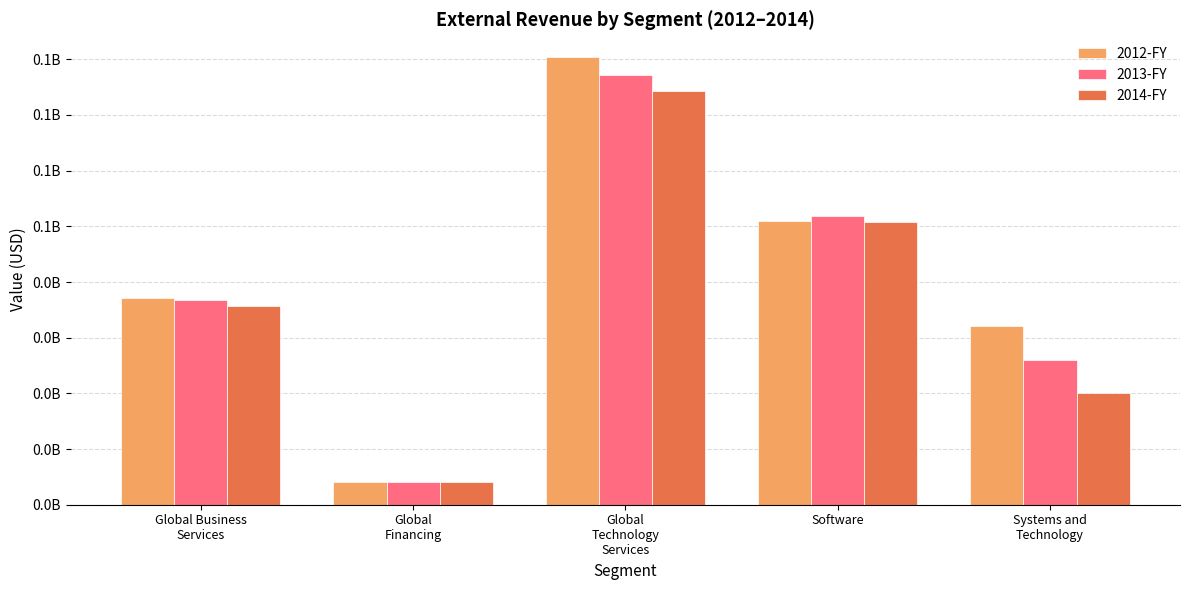

Does the chart contain any negative values?

No